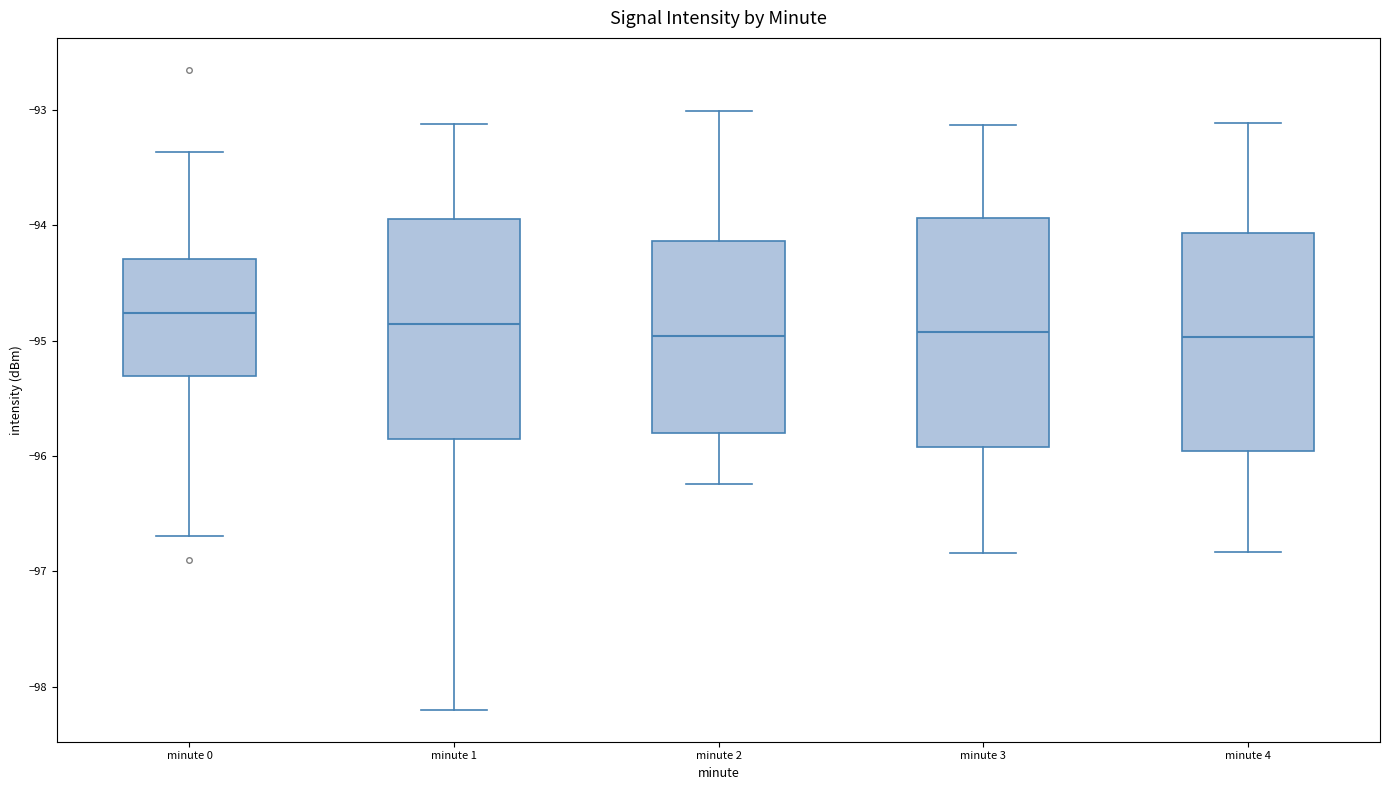

Reading left to right, read every box against the y-axis: the position of its median line, the range the box covers, and the ends of its whiskers. The values are not printed on the chart, so give them approximately, as read against the axis.

minute 0: median -94.8, box -95.3 to -94.3, whiskers -96.7 to -93.4
minute 1: median -94.9, box -95.9 to -93.9, whiskers -98.2 to -93.1
minute 2: median -95.0, box -95.8 to -94.1, whiskers -96.2 to -93.0
minute 3: median -94.9, box -95.9 to -93.9, whiskers -96.8 to -93.1
minute 4: median -95.0, box -96.0 to -94.1, whiskers -96.8 to -93.1